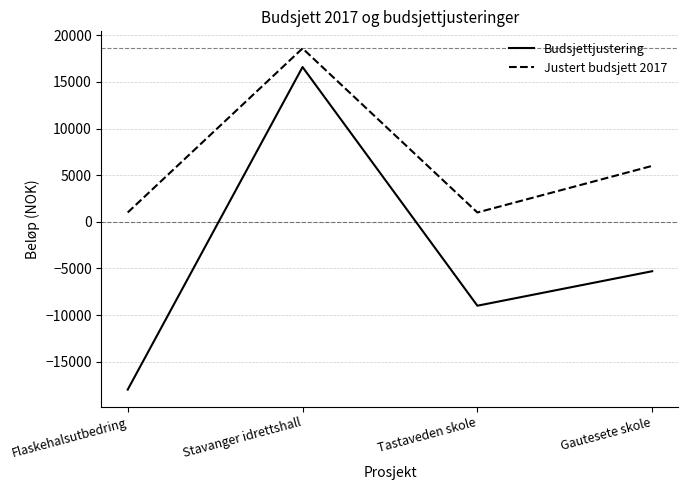

Reading left to right, what are all the values shown in this chart?

Budsjettjustering: Flaskehalsutbedring=-18000	Stavanger idrettshall=16600	Tastaveden skole=-9000	Gautesete skole=-5300
Justert budsjett 2017: Flaskehalsutbedring=1000	Stavanger idrettshall=18600	Tastaveden skole=1000	Gautesete skole=6000